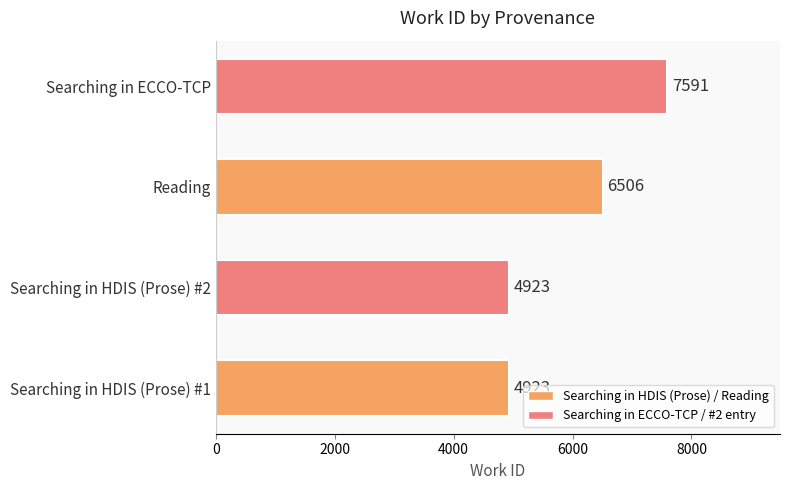

How many bars are there in total?

4